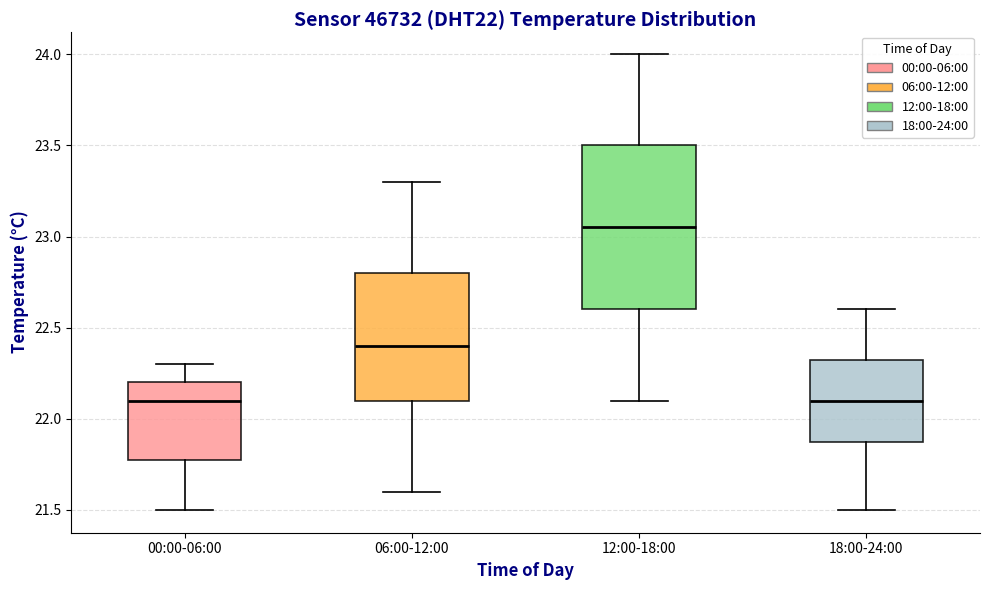

Comparing the boxes themselves (not the whiskers), which one is the tallest?

12:00-18:00